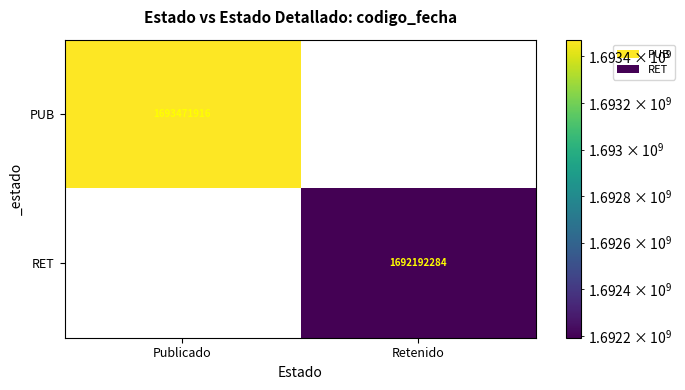

The value of PUB at Publicado is 1693471916. True or false?

True